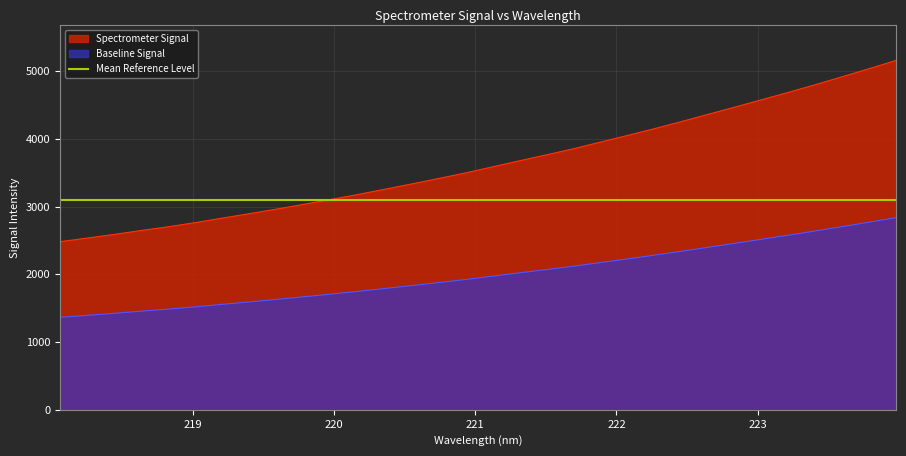

True or false: there are more than 0 points higher than both neighbors.

False